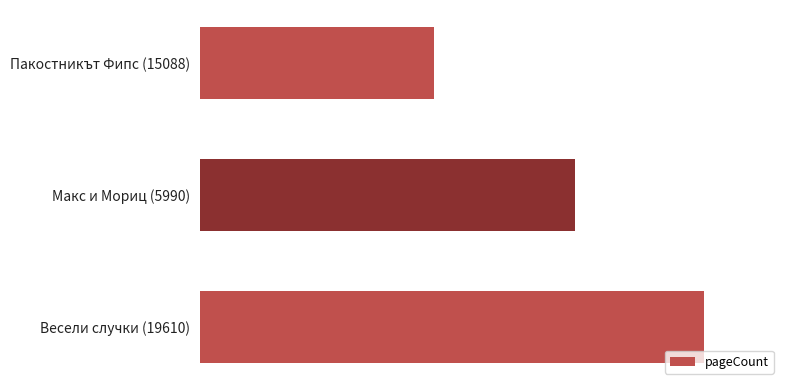

Are the bars horizontal?

Yes